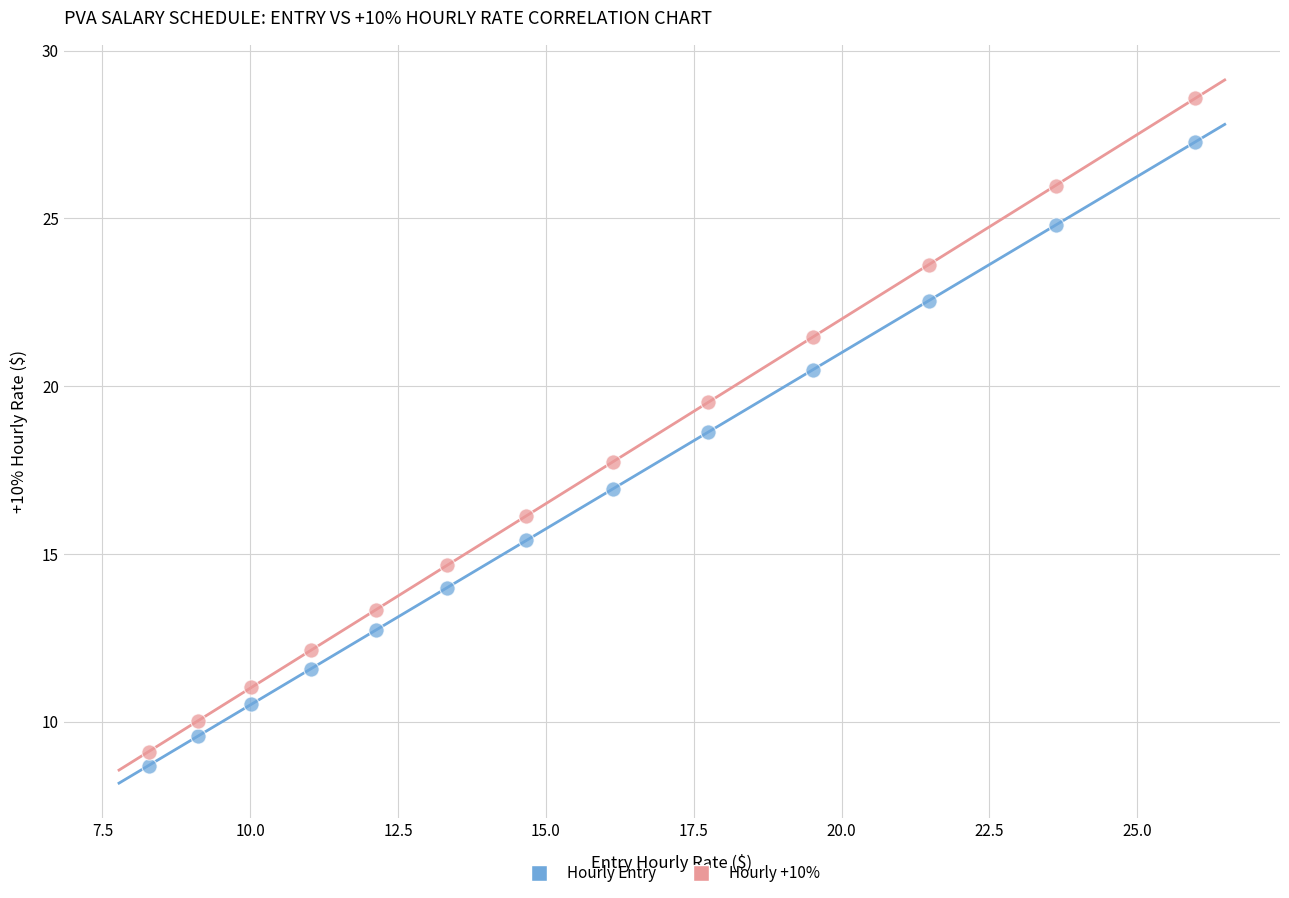

Which series has the largest Y range (max minus min)?

Hourly +10%